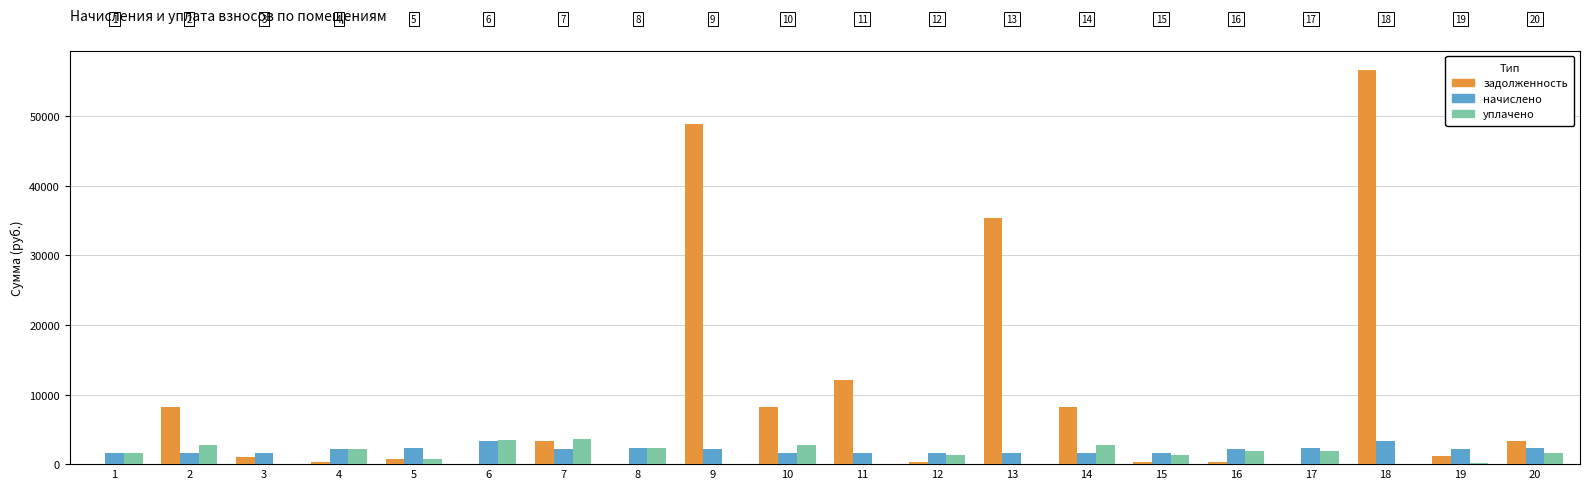

What is the maximum value shown in the chart?

56566.1